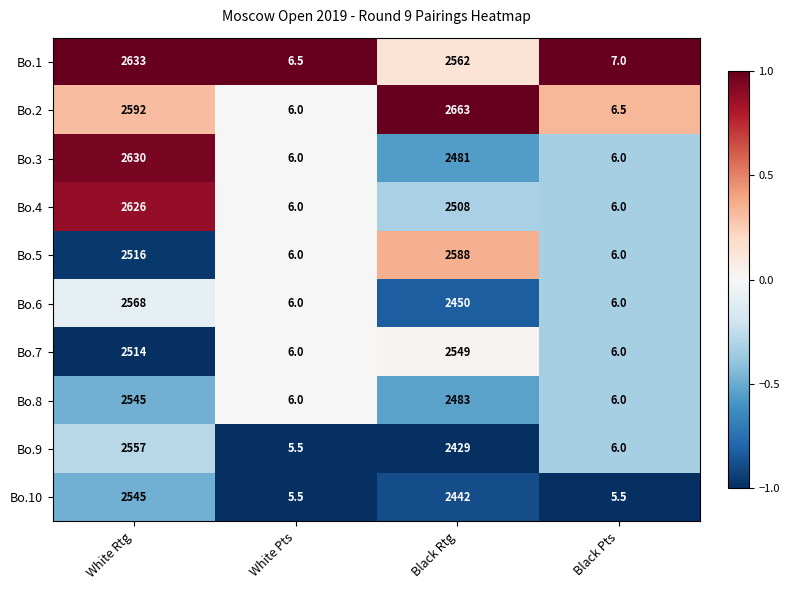

Which label corresponds to the largest value in the chart?

Black Rtg